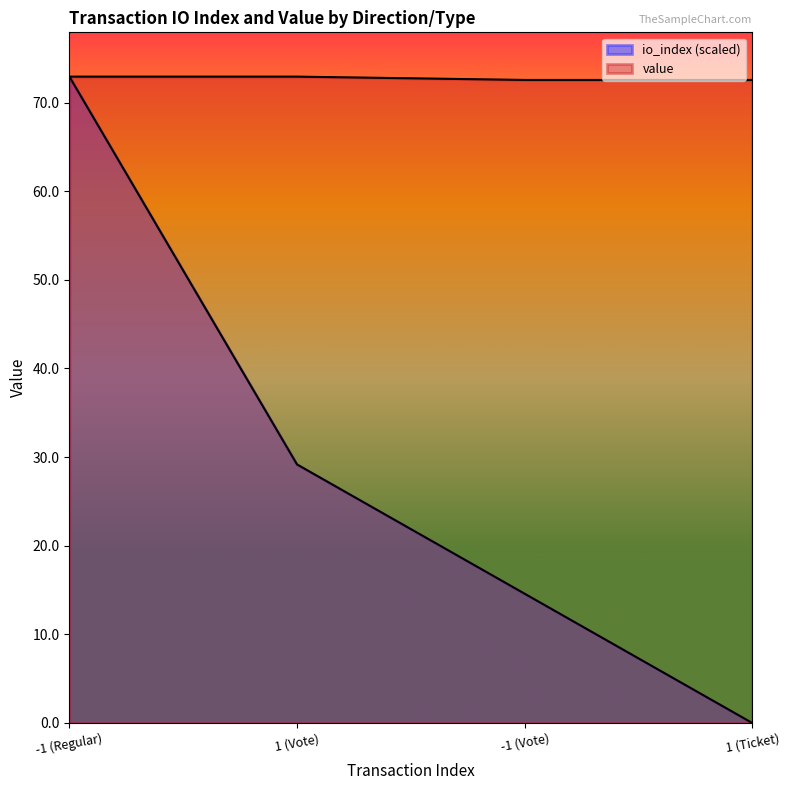

List the labels in order of value value, smallest first.

-1 (Vote), 1 (Ticket), -1 (Regular), 1 (Vote)